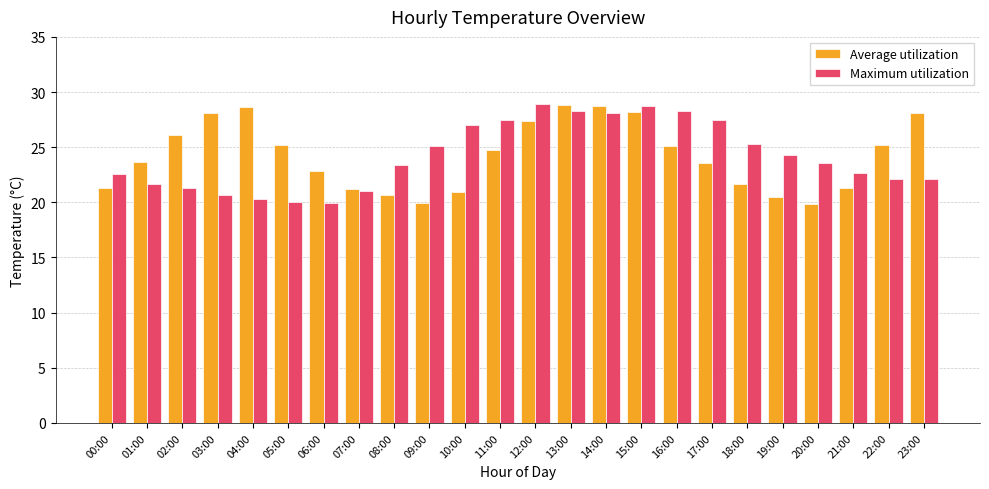

At how many categories does at least one series exceed 20?

24